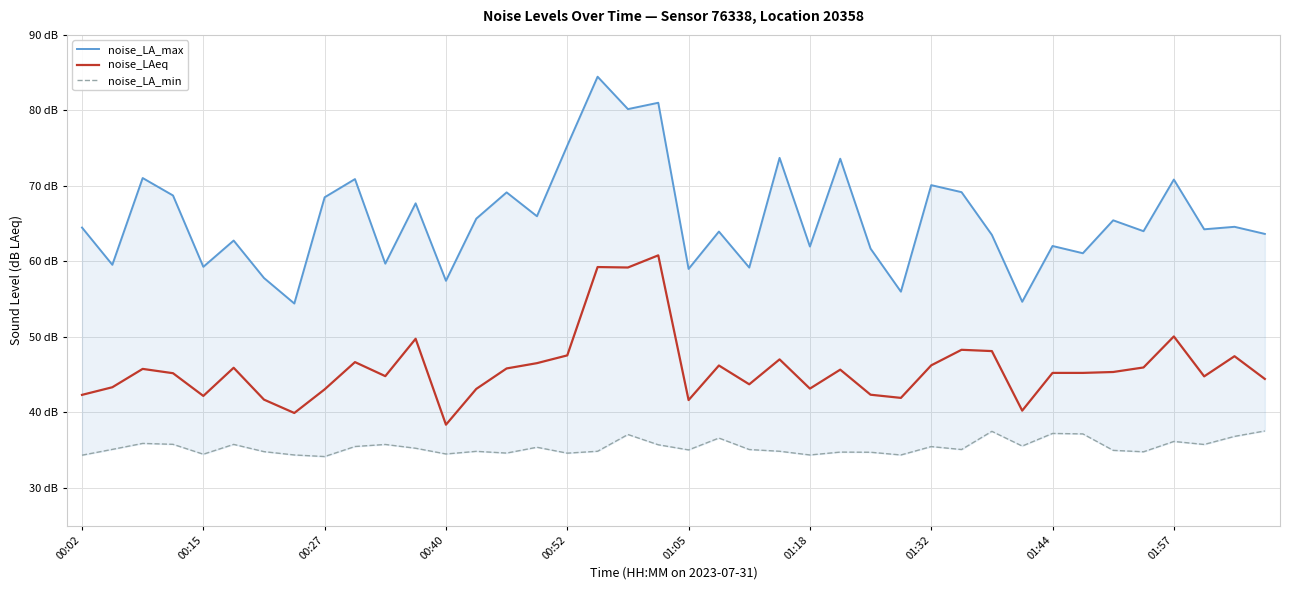

Which series has the widest spread of values?

noise_LA_max